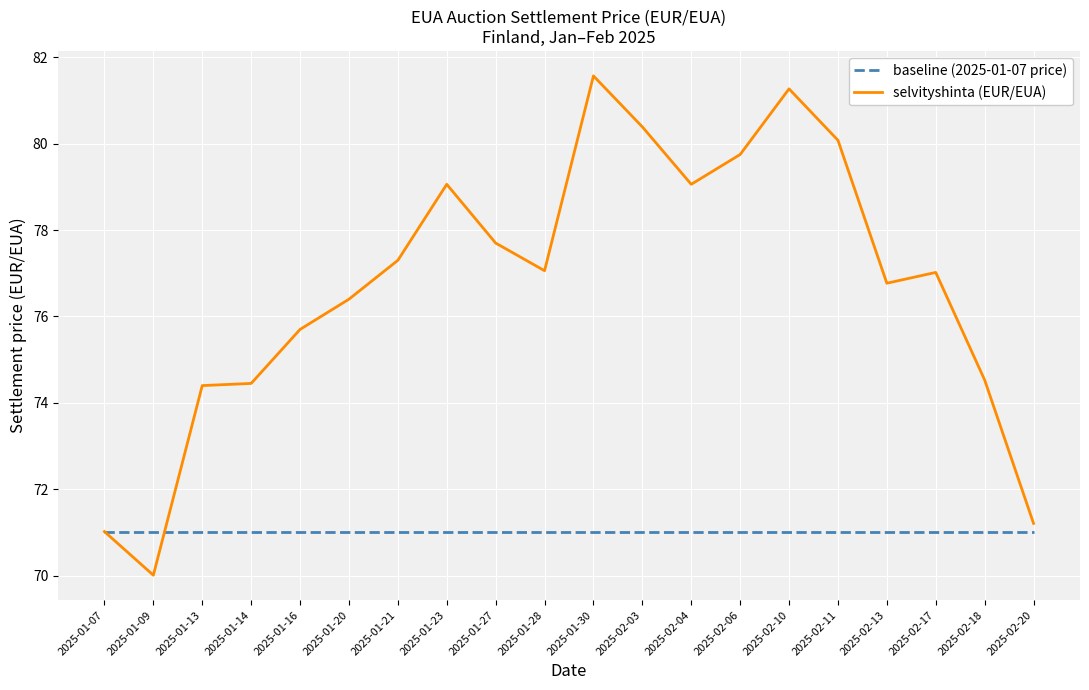

Which series has the largest range (max minus min)?

selvityshinta (EUR/EUA)